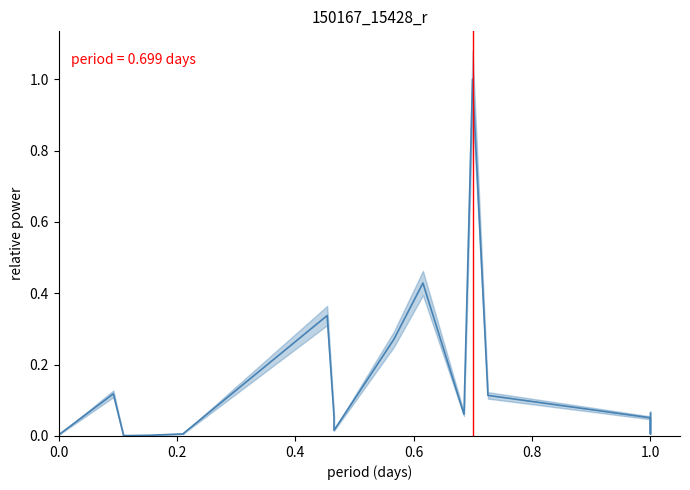

What is the label of the 33rd point from the right?

7